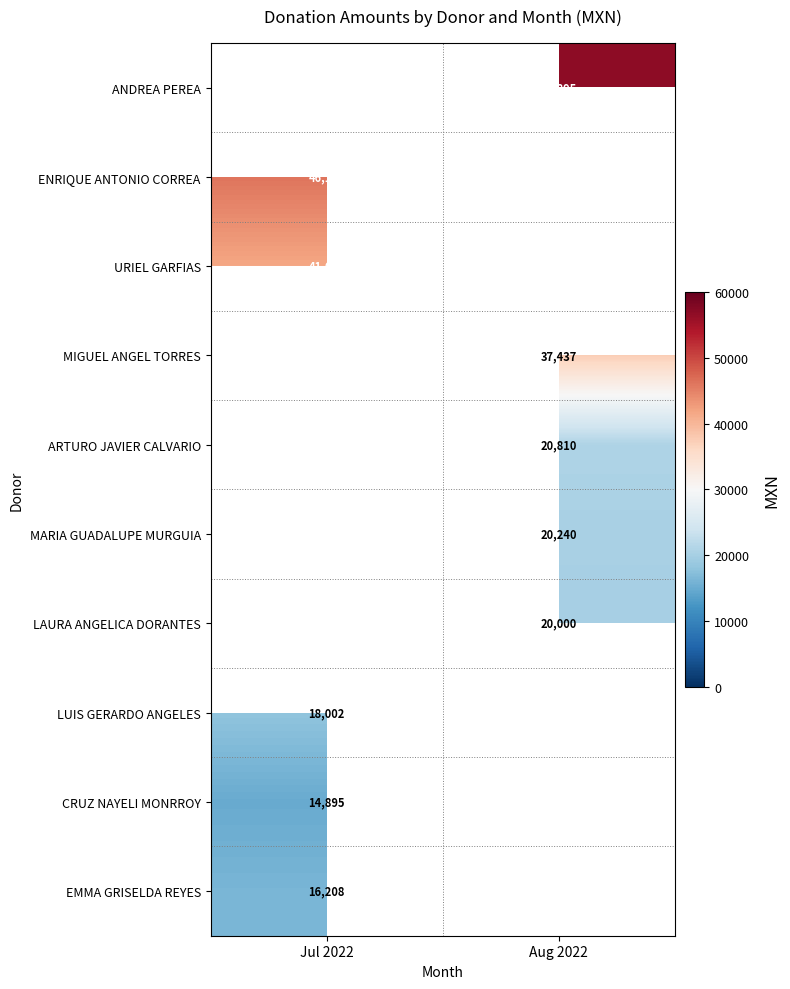

What is the minimum value shown in the chart?

14895.0